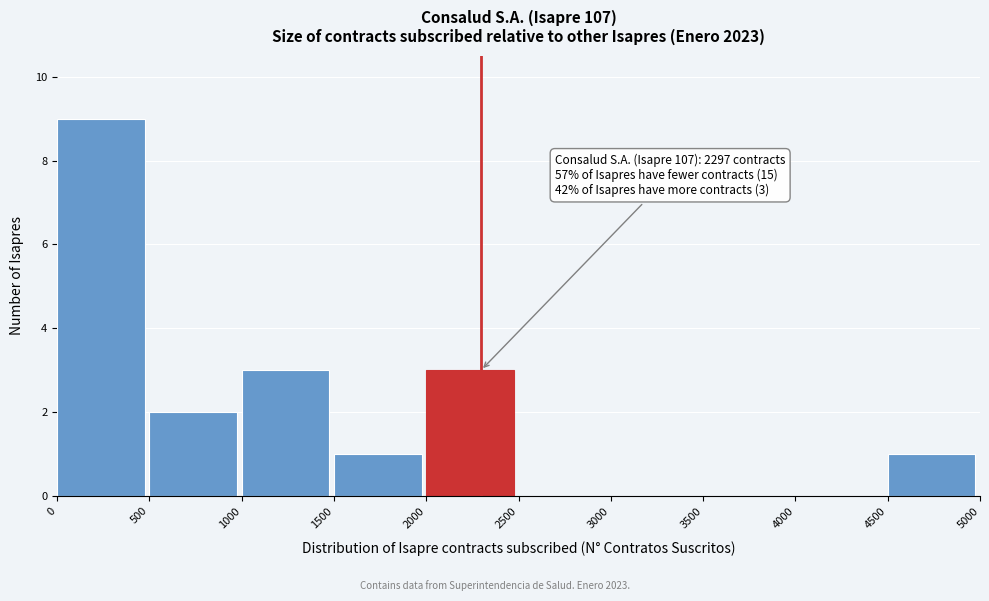

Over which range of the x-axis is the bar tallest?

0 to 500